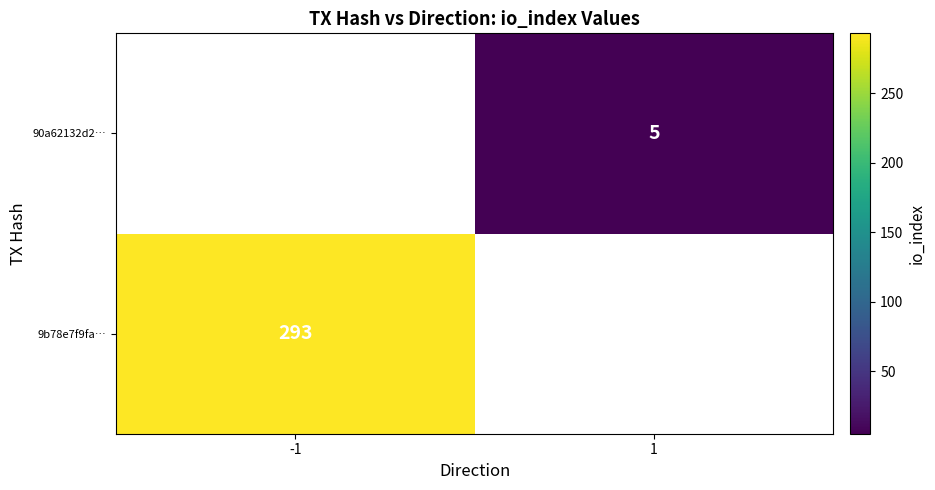

What is the minimum value shown in the chart?

5.0